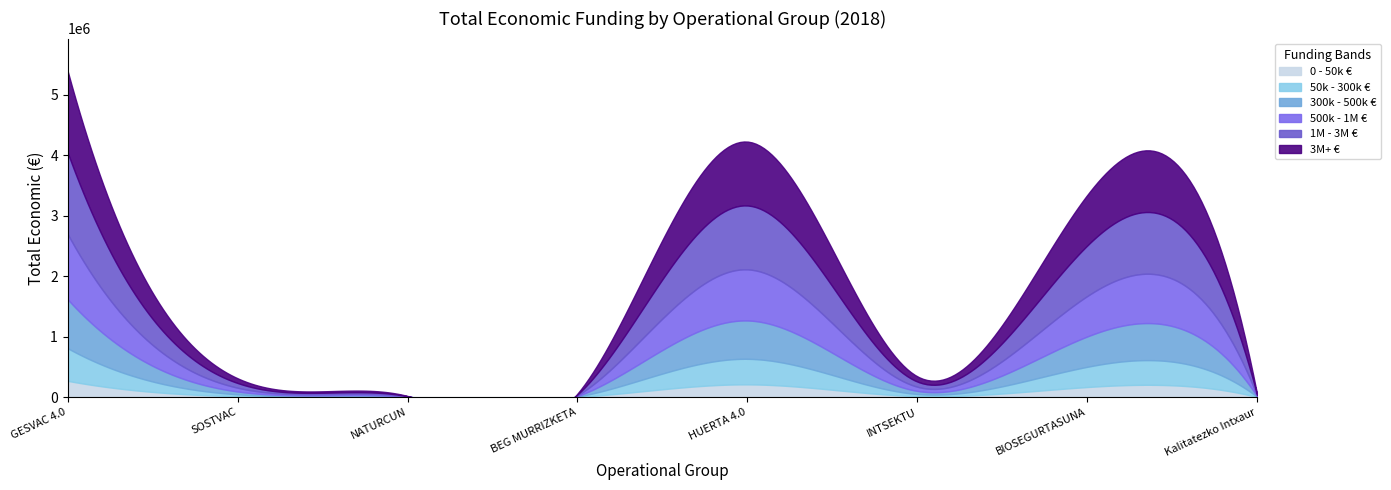

What is the sum of all values?

13741773